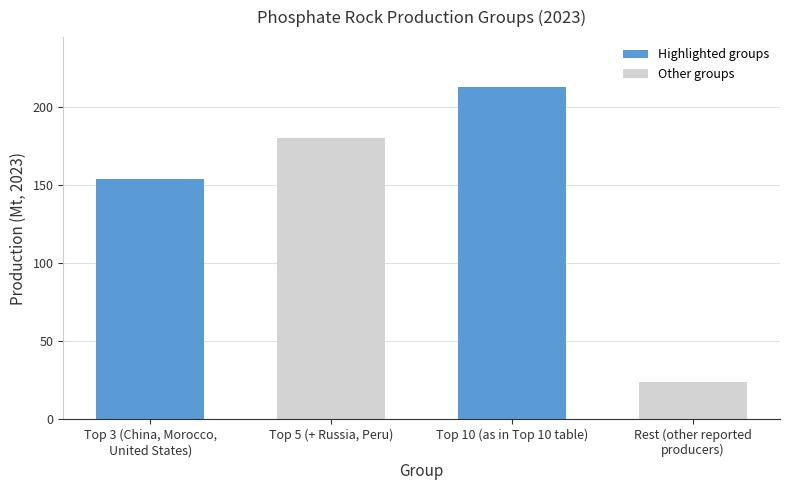

What is the value of the 4th bar from the left?

24.1